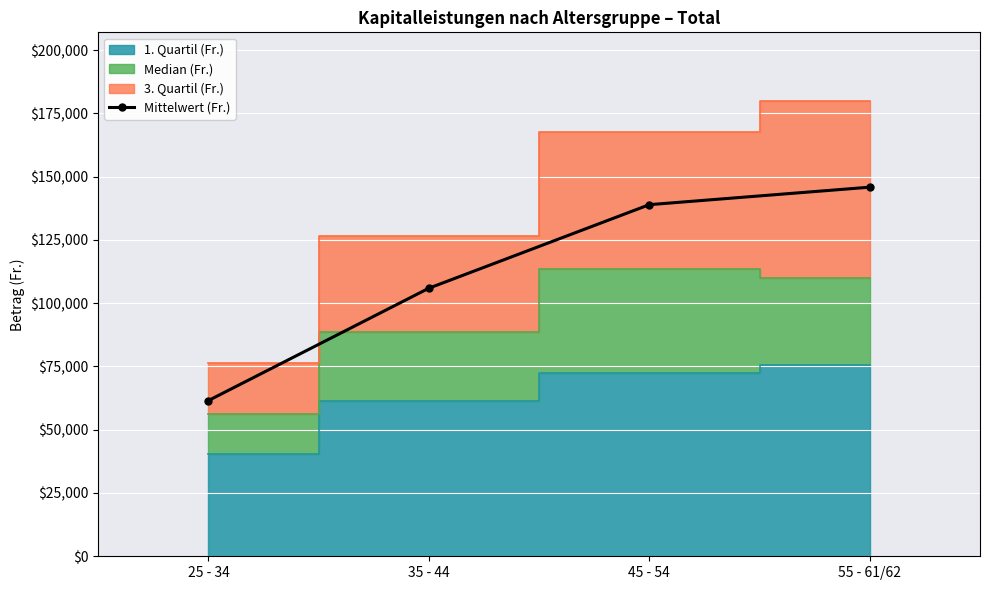

The chart shows a value of 105905.8 at 35 - 44. True or false?

True